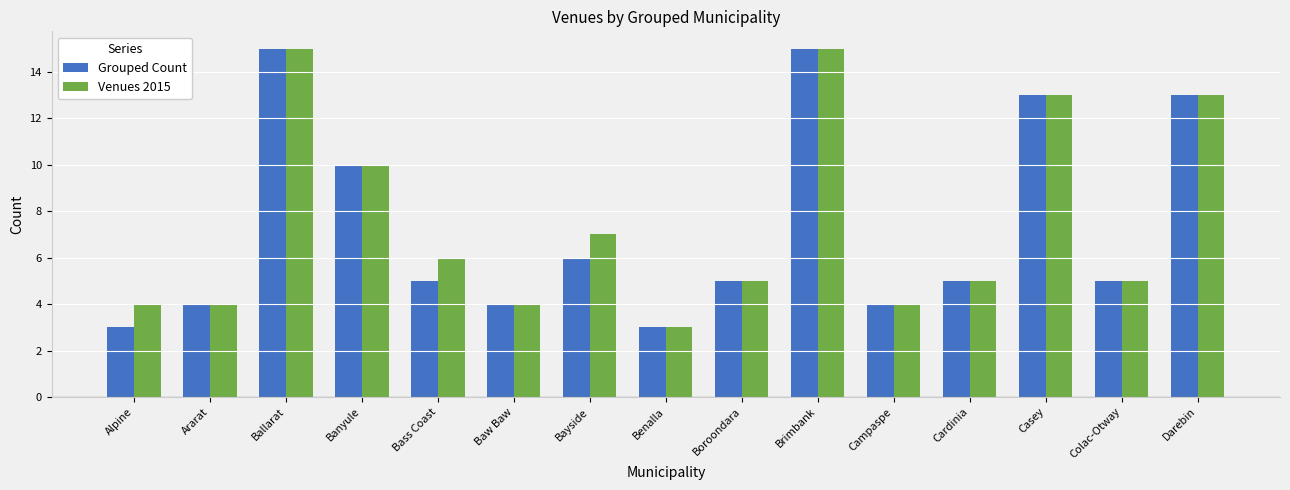

What is the value of the Venues 2015 bar at the 6th from the left?

4